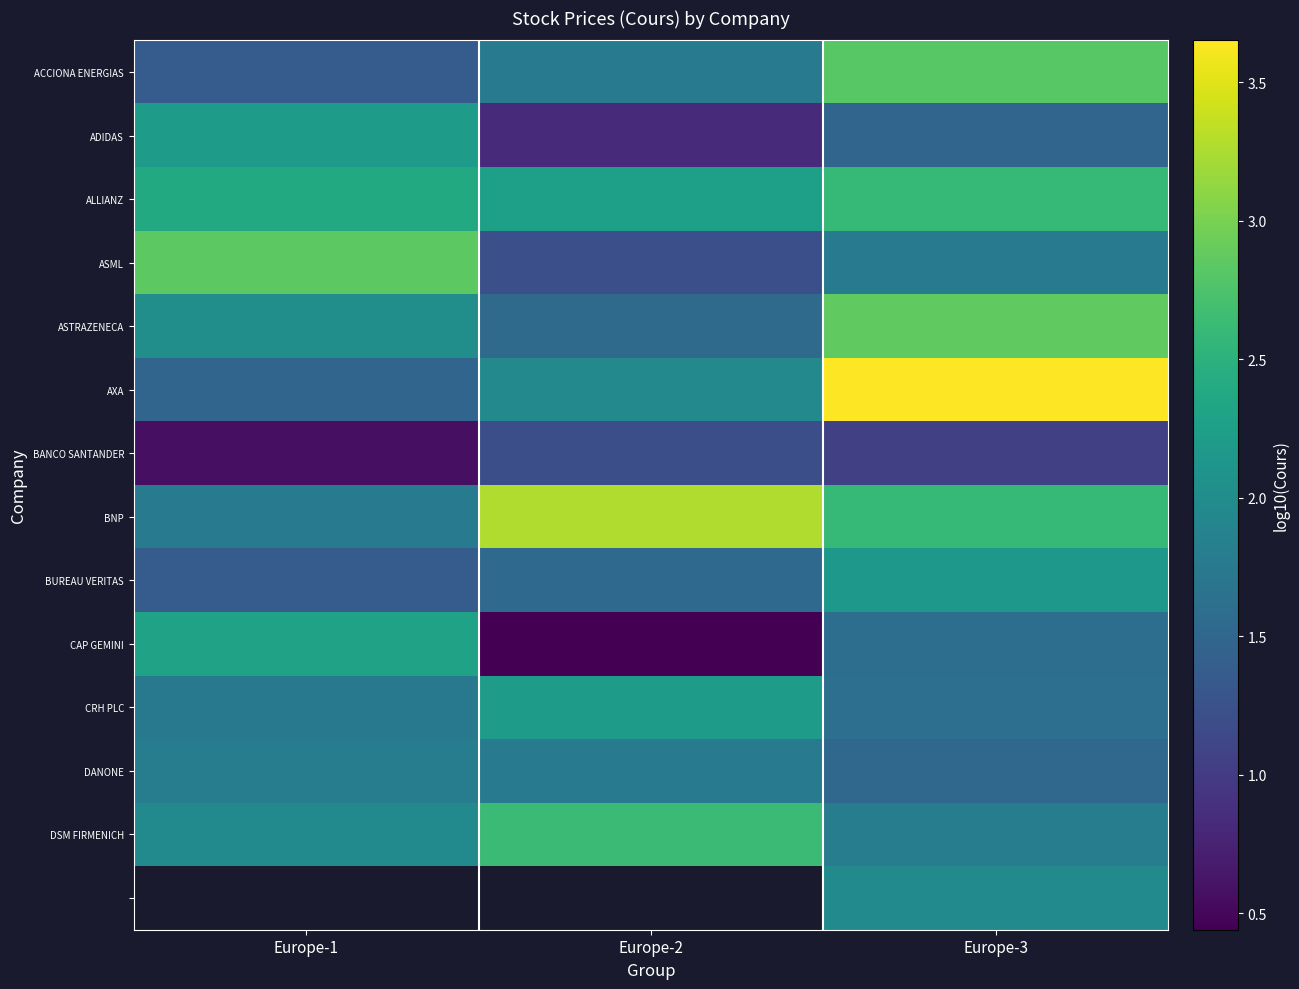

Which label corresponds to the largest value in the chart?

Europe-3